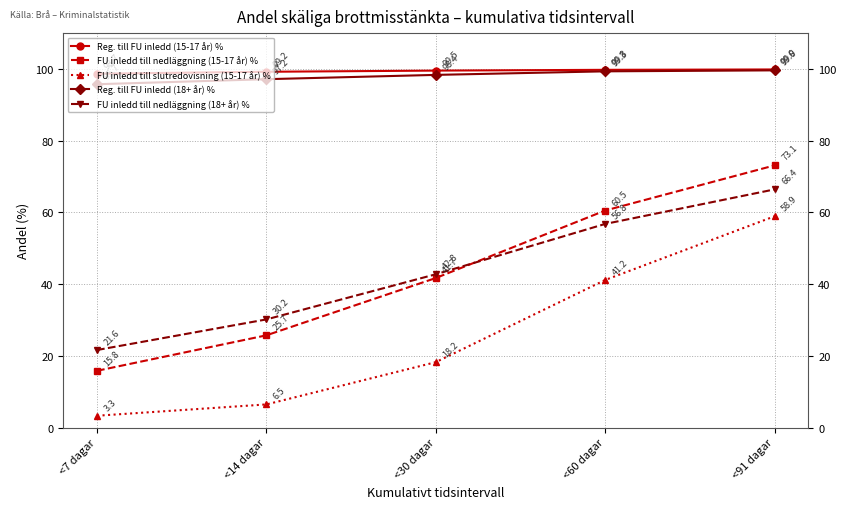

How many lines are shown in the chart?

5